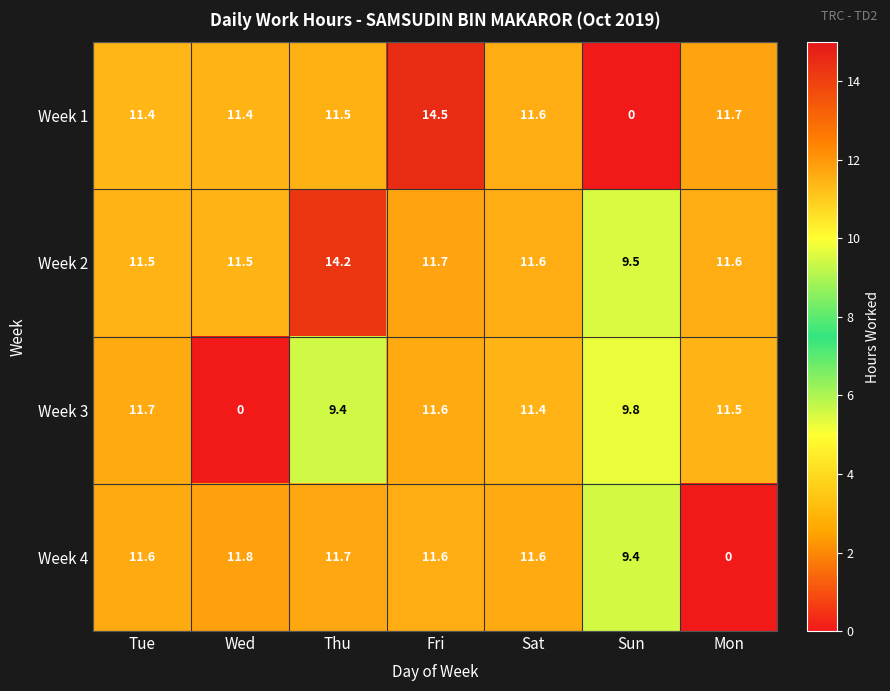

At which category is the sum across all series the highest?

Fri